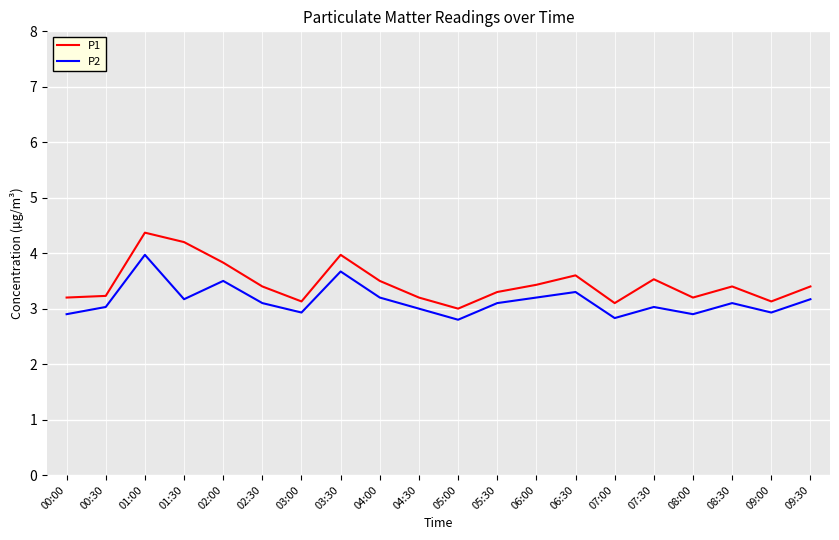

The P1 series shows 6.7 at 02:00. True or false?

False